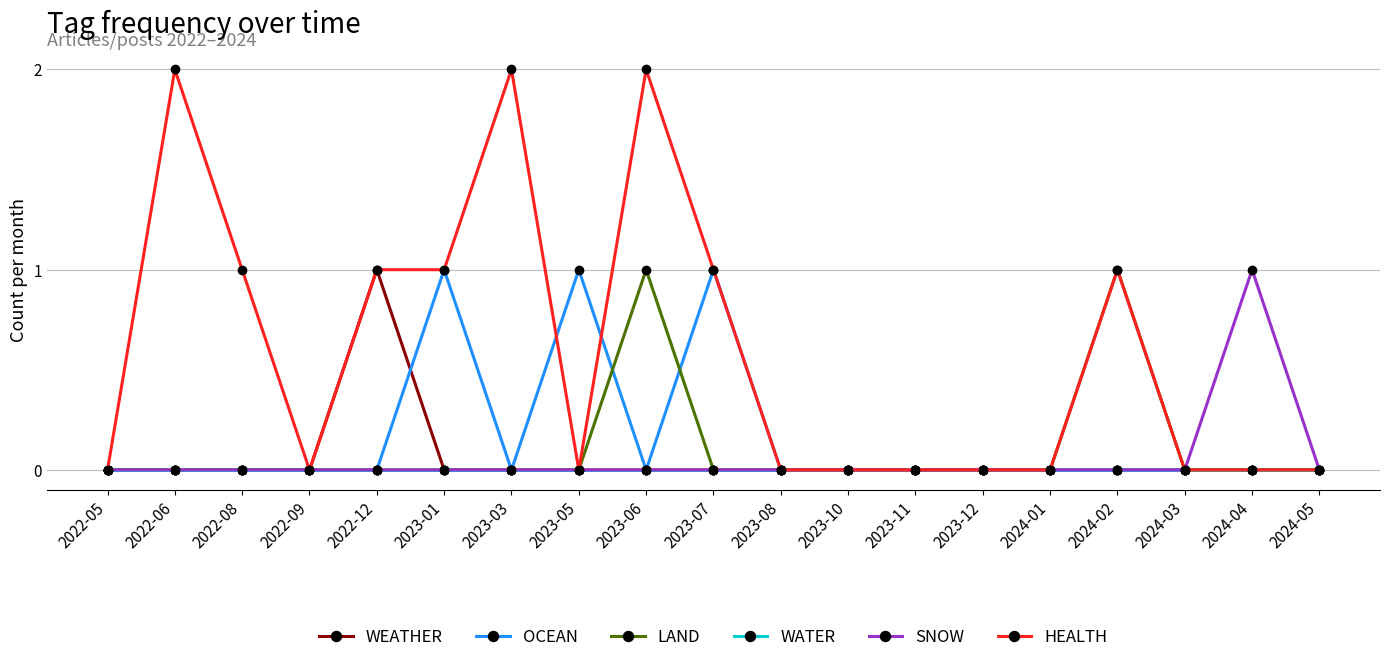

Count the LAND values in the range 0 to 1.

19